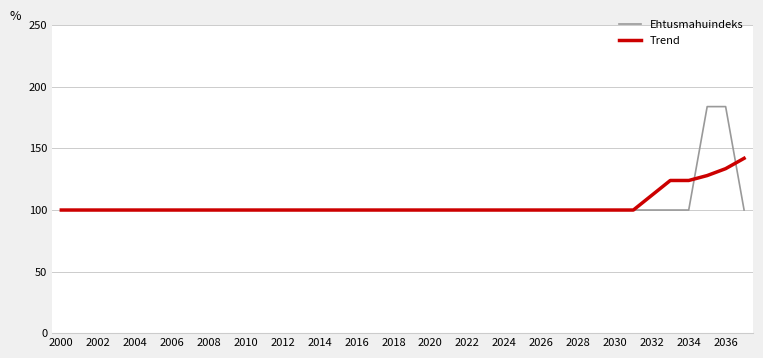

How many lines are shown in the chart?

2